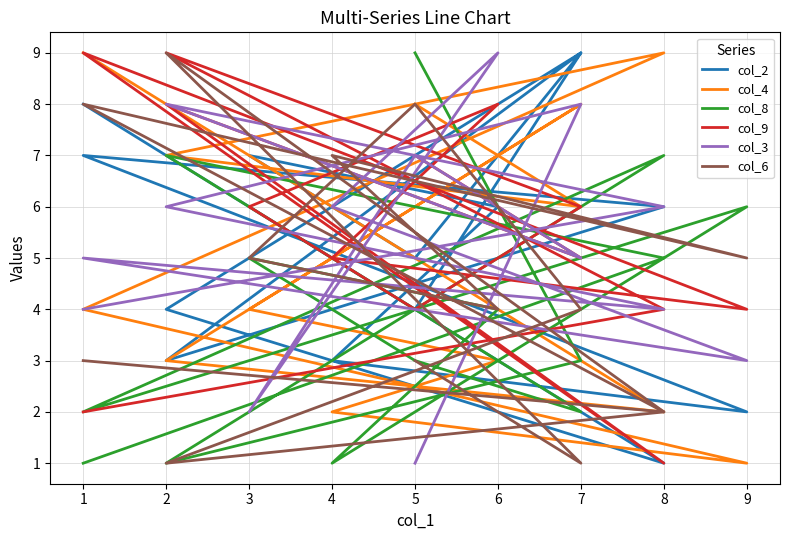

How many lines are shown in the chart?

6